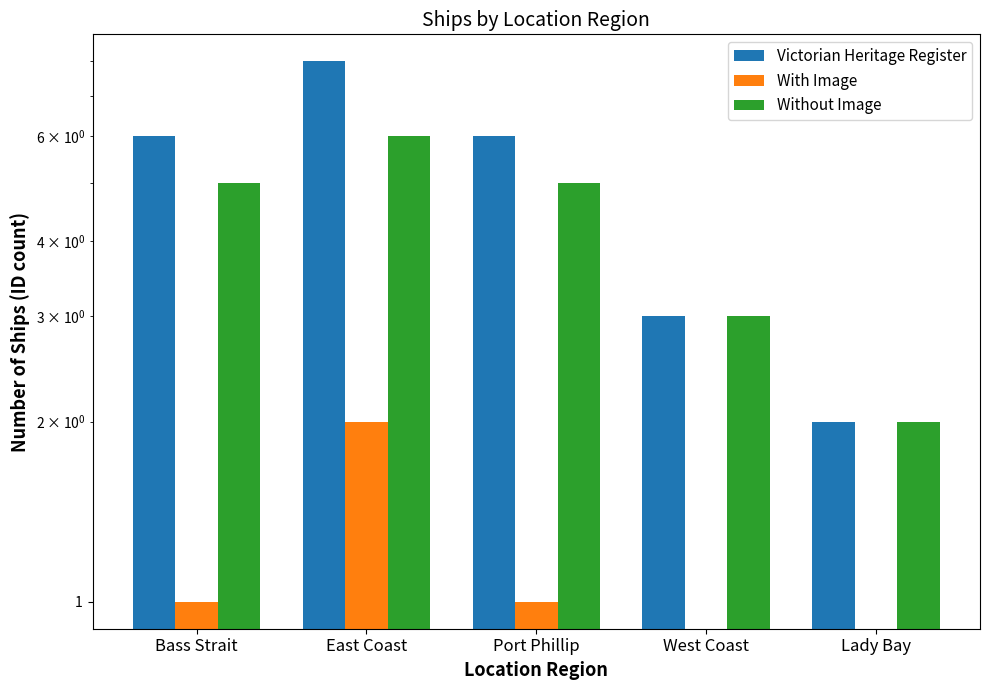

Reading left to right, what are all the values shown in this chart?

Victorian Heritage Register: Bass Strait=6	East Coast=8	Port Phillip=6	West Coast=3	Lady Bay=2
With Image: Bass Strait=1	East Coast=2	Port Phillip=1	West Coast=0	Lady Bay=0
Without Image: Bass Strait=5	East Coast=6	Port Phillip=5	West Coast=3	Lady Bay=2